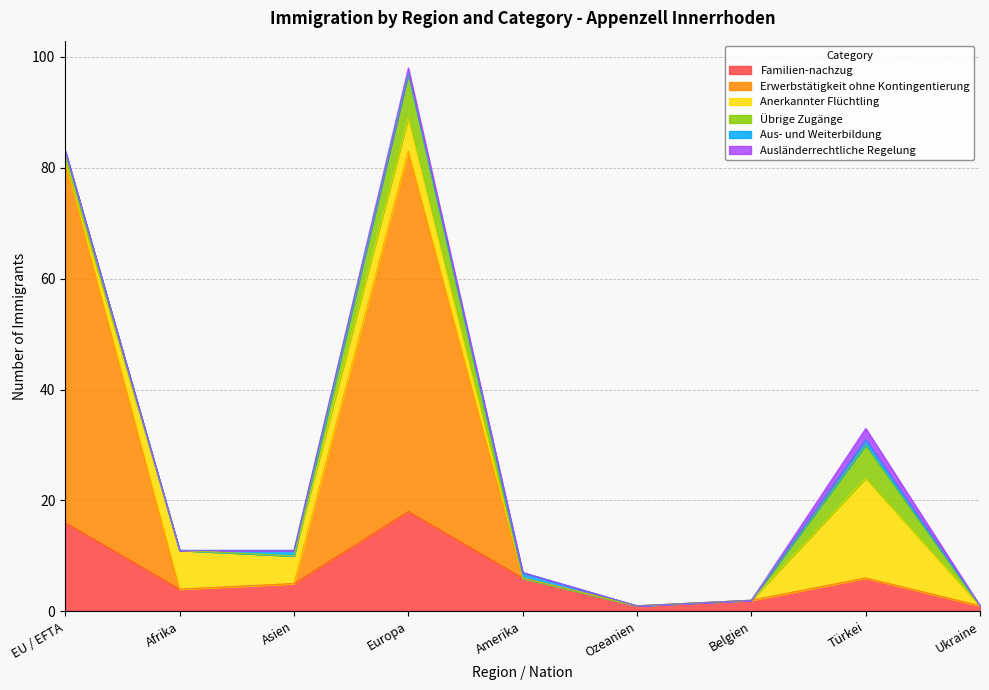

The value of Ausländerrechtliche Regelung at Türkei is 1. True or false?

False